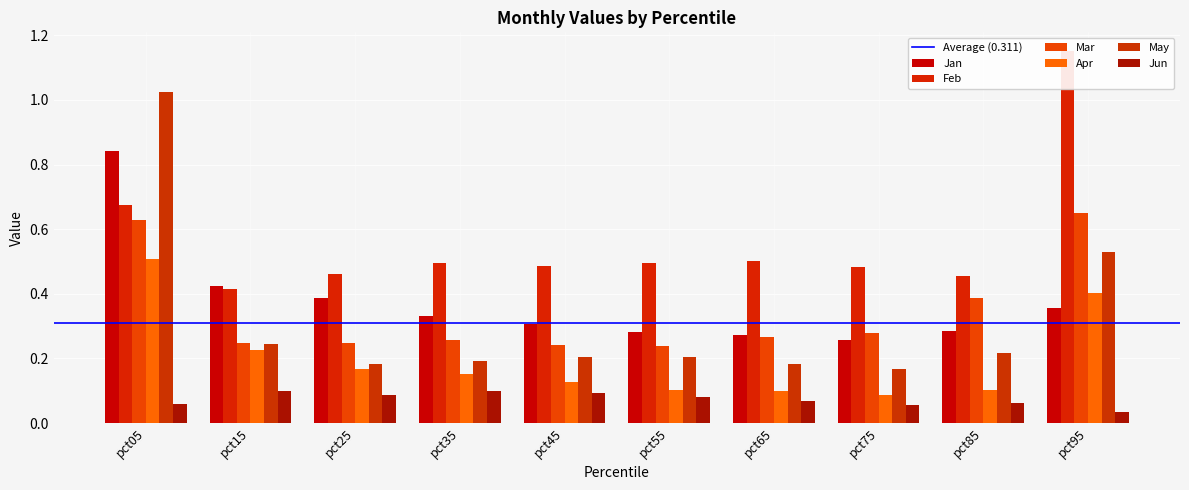

What is the maximum value for Apr?

0.5